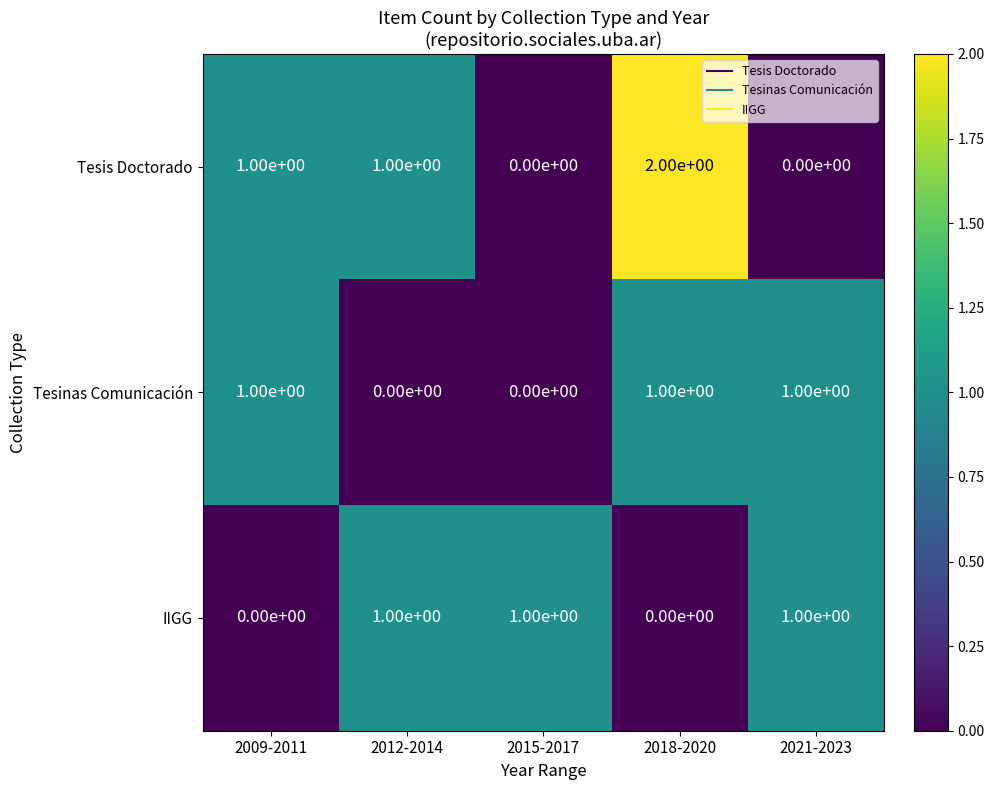

Which series has the largest range (max minus min)?

Tesis Doctorado